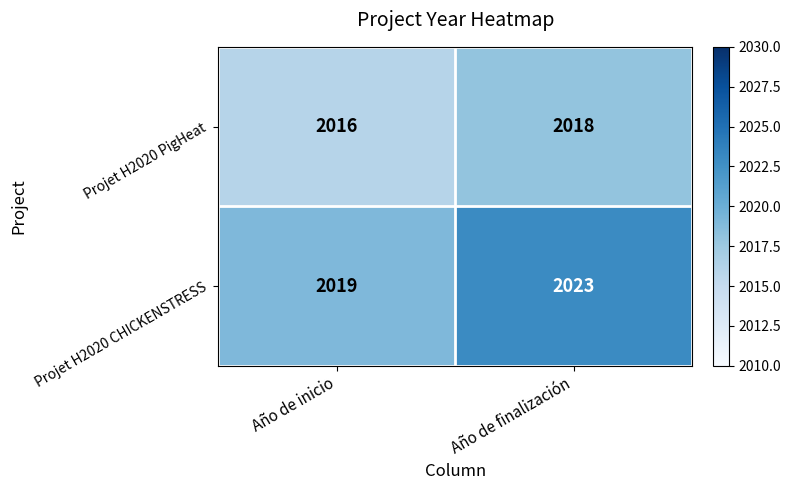

Rank the series by their average value, from lowest to highest.

Projet H2020 PigHeat, Projet H2020 CHICKENSTRESS